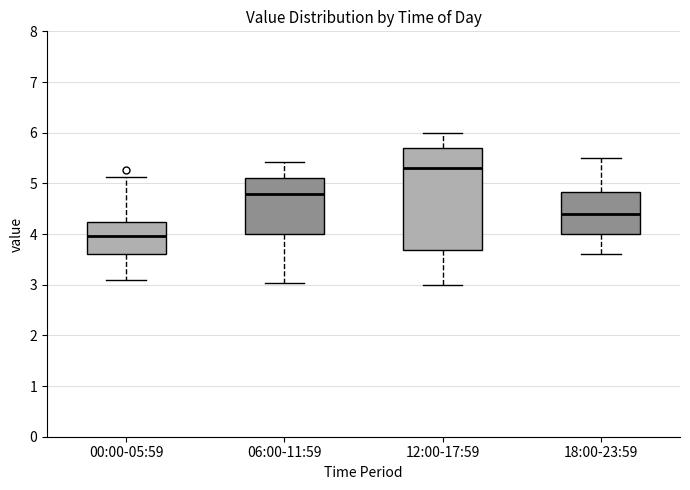

Reading left to right, read every box against the y-axis: the position of its median line, the range the box covers, and the ends of its whiskers. The values are not printed on the chart, so give them approximately, as read against the axis.

00:00-05:59: median 4.0, box 3.6 to 4.2, whiskers 3.1 to 5.1
06:00-11:59: median 4.8, box 4.0 to 5.1, whiskers 3.0 to 5.4
12:00-17:59: median 5.3, box 3.7 to 5.7, whiskers 3.0 to 6.0
18:00-23:59: median 4.4, box 4.0 to 4.8, whiskers 3.6 to 5.5